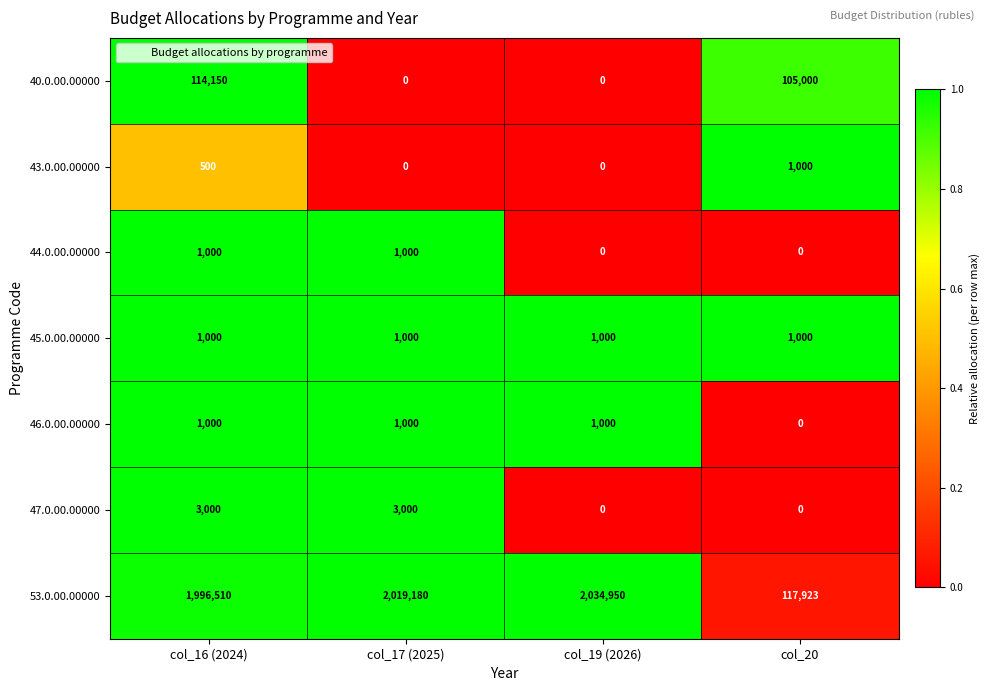

Count the number of categories in the chart.

4